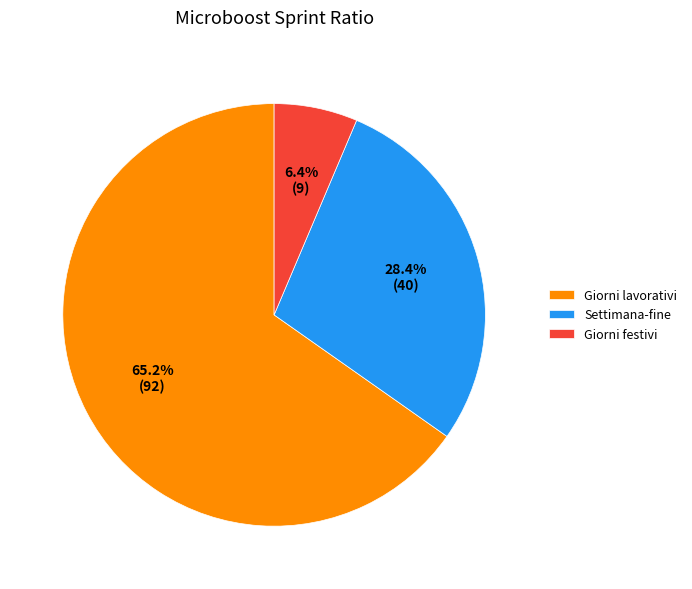

Is the sum of Giorni lavorativi and Settimana-fine greater than half?

Yes